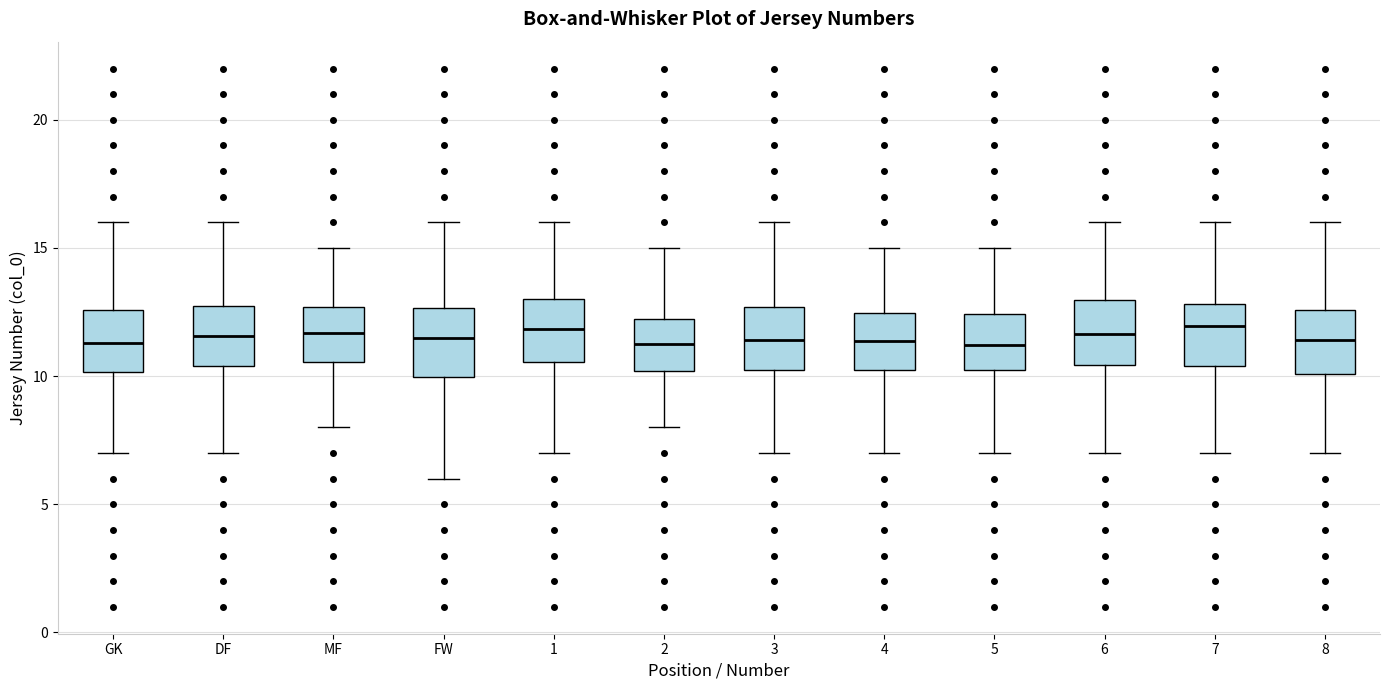

Where does the median line of the box for MF sit on the y-axis? The values are not printed on the chart, so give them approximately, as read against the axis.

11.5